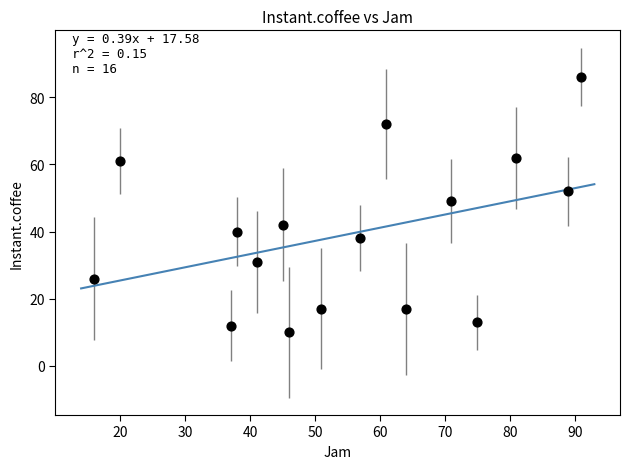

What is the range of Y values (max minus min)?

76